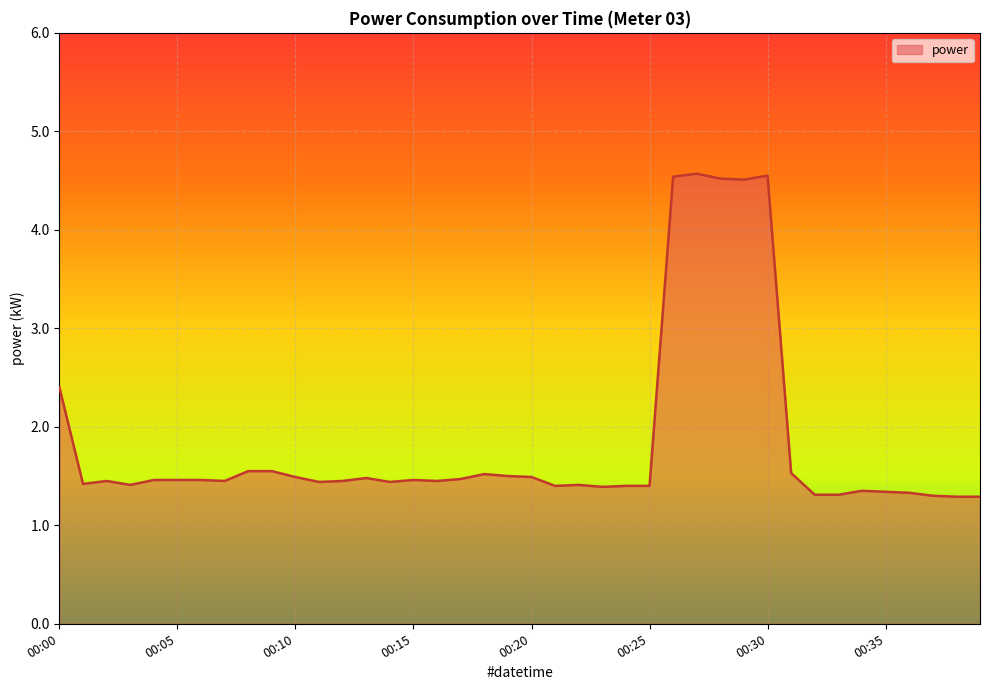

What is the difference between the maximum and minimum values?

3.3